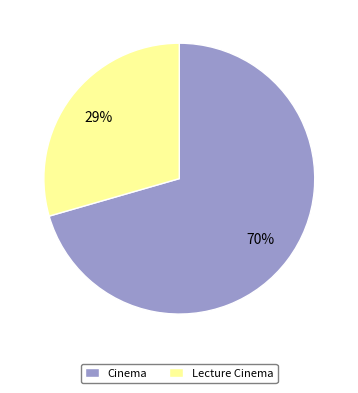

What is the largest slice in the pie chart?

Cinema